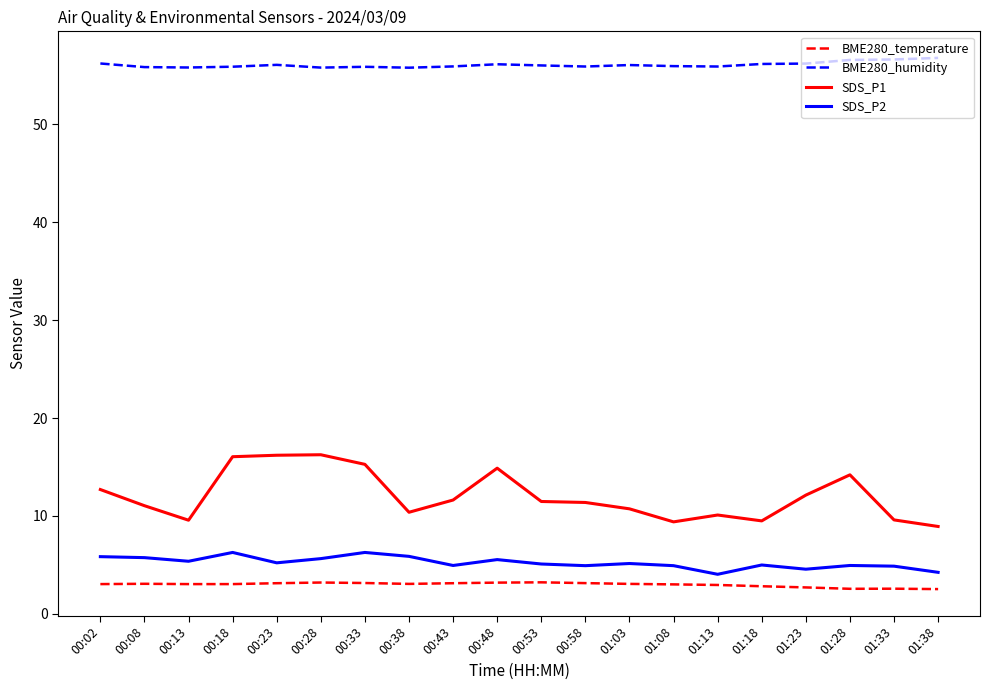

Rank the series at 01:33 from lowest to highest value.

BME280_temperature, SDS_P2, SDS_P1, BME280_humidity